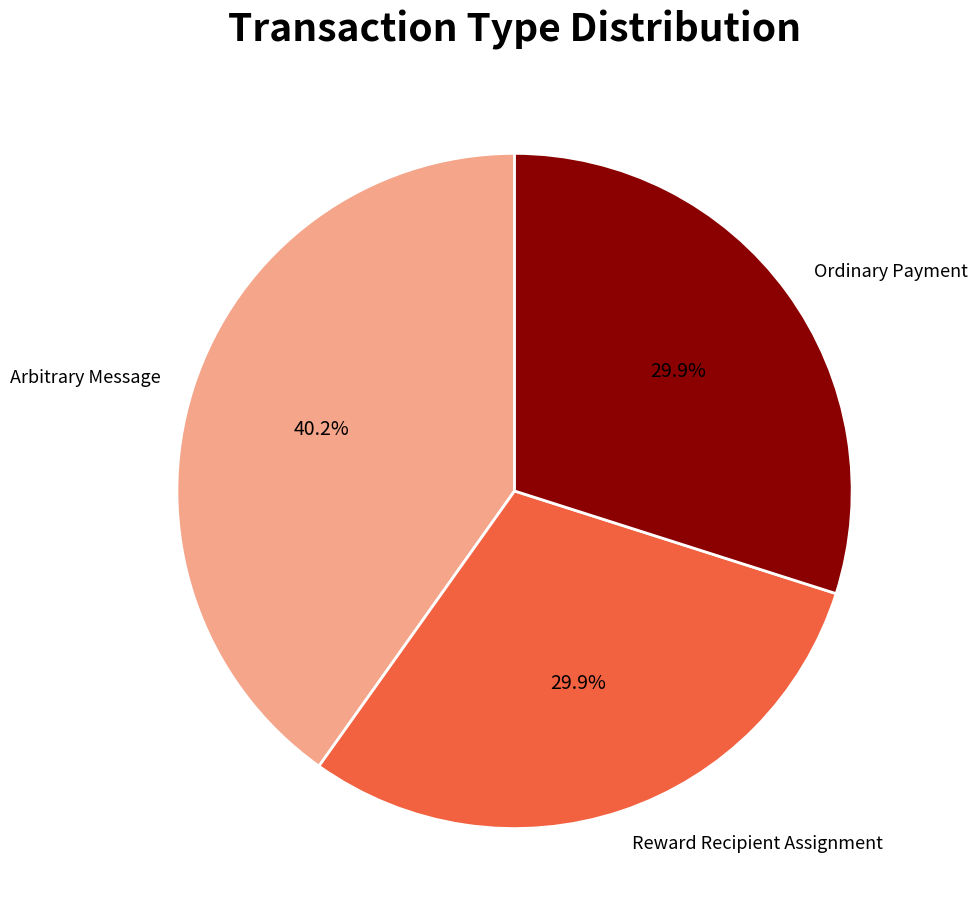

How much of the chart is everything except Reward Recipient Assignment?

70.1%